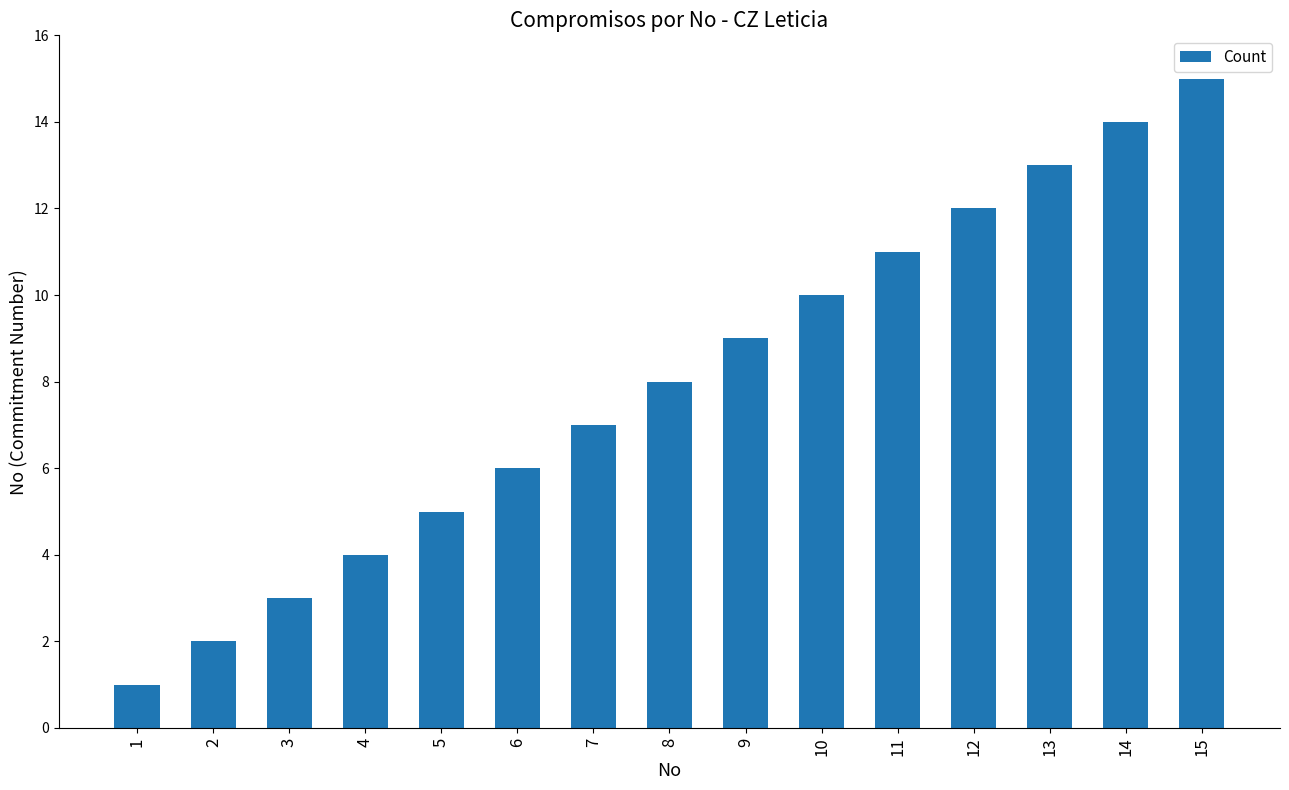

Reading right to left, list all the values displayed in this chart.

15	14	13	12	11	10	9	8	7	6	5	4	3	2	1